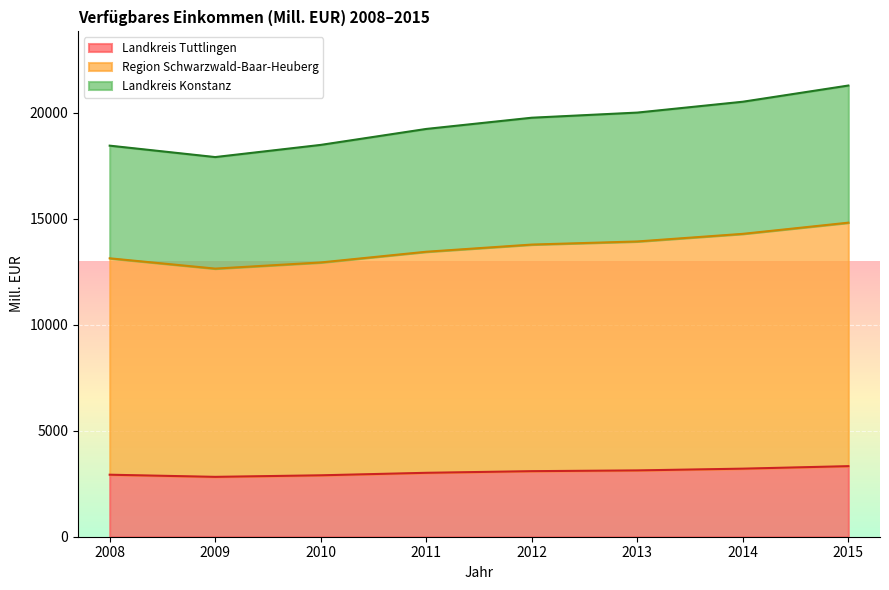

Is it true that Region Schwarzwald-Baar-Heuberg equals 26421.0 at 2015?

False